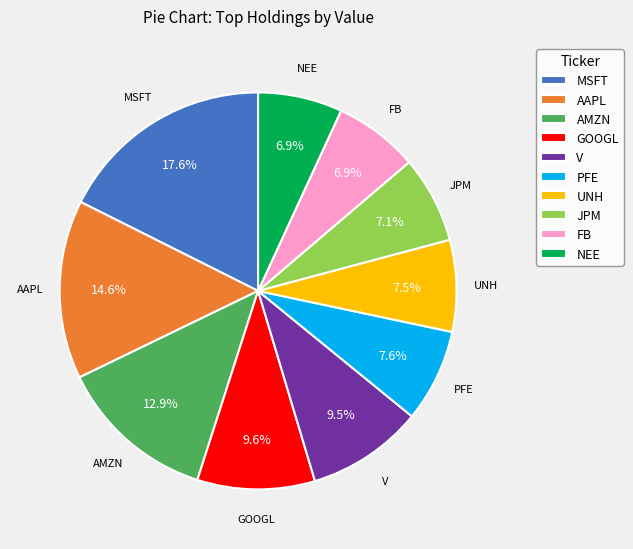

To the nearest percent, what is the average slice percentage?

10%